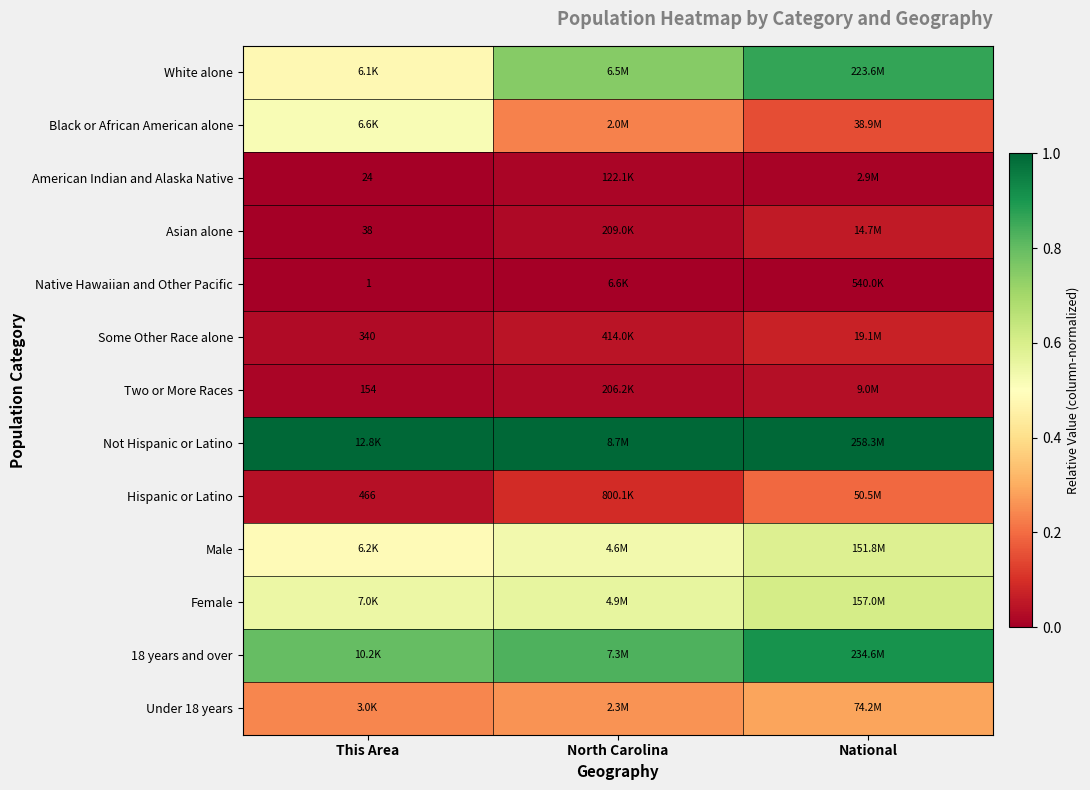

Is the value of Hispanic or Latino at This Area greater than the value of Asian alone at This Area?

Yes